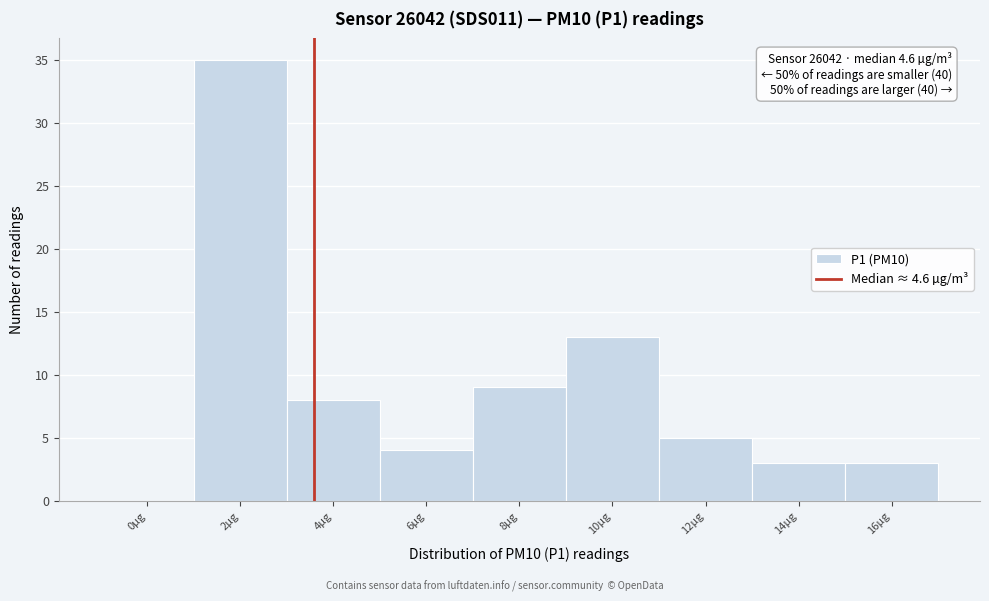

Reading left to right, transcribe all the data shown in this chart.

0µg=0	2µg=35	4µg=8	6µg=4	8µg=9	10µg=13	12µg=5	14µg=3	16µg=3